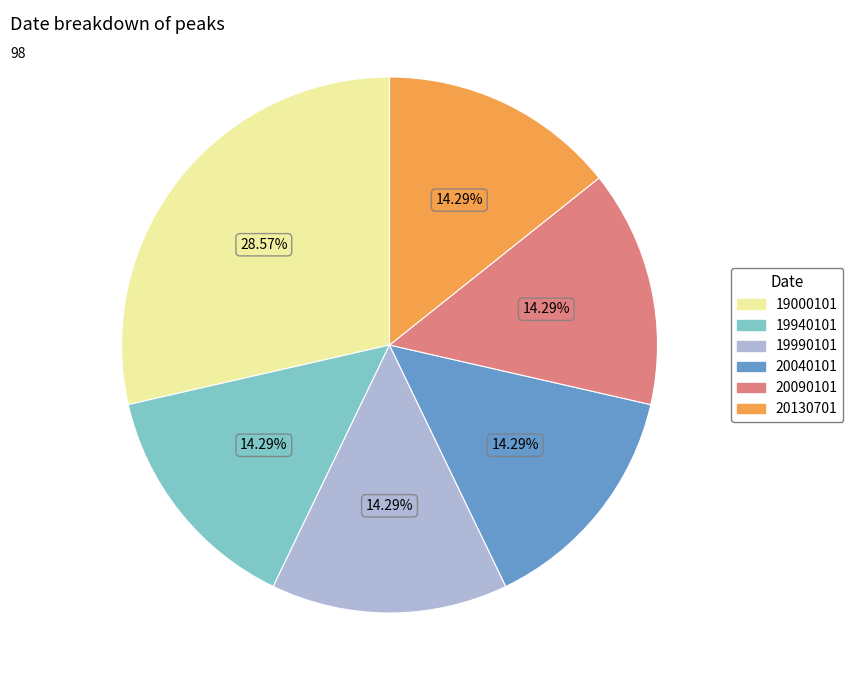

Does any single category account for the majority?

No